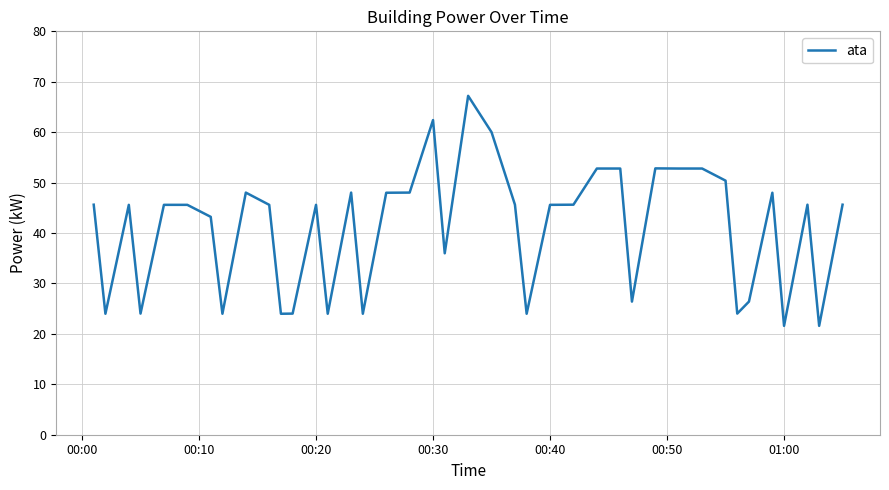

What is the greatest value displayed?

67.2